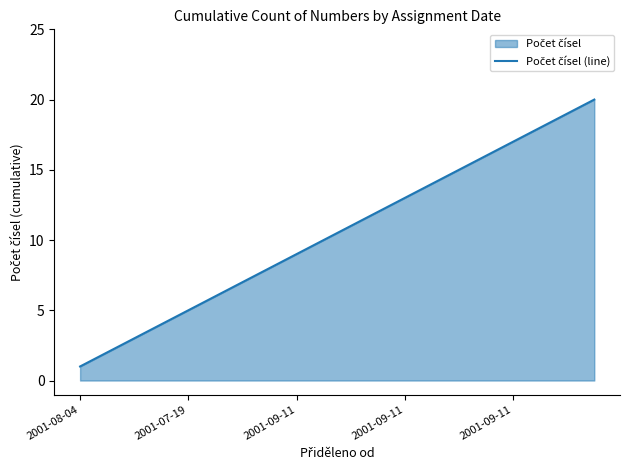

Between 14 and 18, which is larger?

18